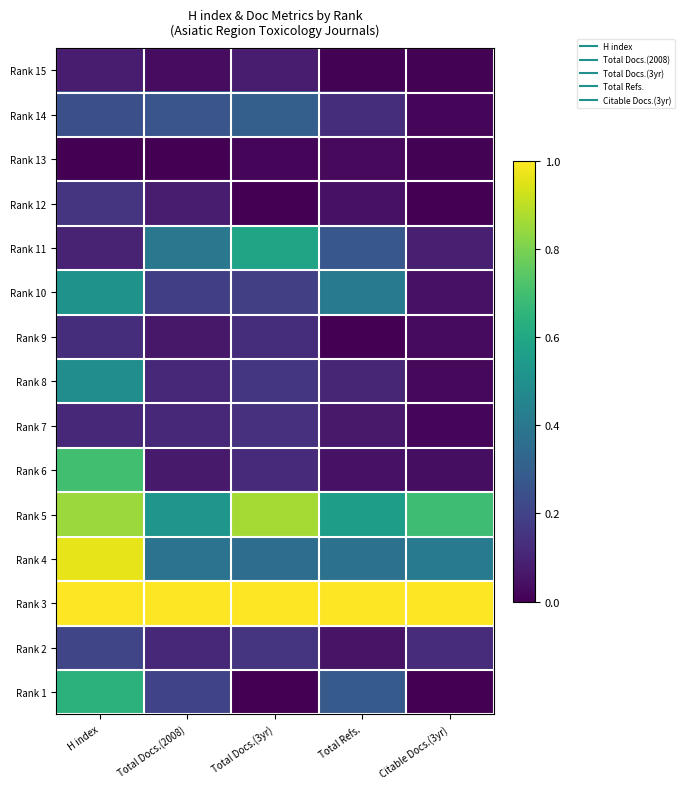

Reading right to left, transcribe all the data shown in this chart.

Rank 15: Citable Docs.(3yr)=0.0	Total Refs.=0.0	Total Docs.(3yr)=0.1	Total Docs.(2008)=0.0	H index=0.1
Rank 14: Citable Docs.(3yr)=0.0	Total Refs.=0.1	Total Docs.(3yr)=0.3	Total Docs.(2008)=0.3	H index=0.2
Rank 13: Citable Docs.(3yr)=0.0	Total Refs.=0.0	Total Docs.(3yr)=0.0	Total Docs.(2008)=0.0	H index=0.0
Rank 12: Citable Docs.(3yr)=0.0	Total Refs.=0.1	Total Docs.(3yr)=0.0	Total Docs.(2008)=0.1	H index=0.2
Rank 11: Citable Docs.(3yr)=0.1	Total Refs.=0.3	Total Docs.(3yr)=0.6	Total Docs.(2008)=0.4	H index=0.1
Rank 10: Citable Docs.(3yr)=0.1	Total Refs.=0.4	Total Docs.(3yr)=0.2	Total Docs.(2008)=0.2	H index=0.5
Rank 9: Citable Docs.(3yr)=0.0	Total Refs.=0.0	Total Docs.(3yr)=0.1	Total Docs.(2008)=0.1	H index=0.1
Rank 8: Citable Docs.(3yr)=0.0	Total Refs.=0.1	Total Docs.(3yr)=0.2	Total Docs.(2008)=0.1	H index=0.5
Rank 7: Citable Docs.(3yr)=0.0	Total Refs.=0.1	Total Docs.(3yr)=0.1	Total Docs.(2008)=0.1	H index=0.1
Rank 6: Citable Docs.(3yr)=0.0	Total Refs.=0.0	Total Docs.(3yr)=0.1	Total Docs.(2008)=0.1	H index=0.7
Rank 5: Citable Docs.(3yr)=0.7	Total Refs.=0.6	Total Docs.(3yr)=0.9	Total Docs.(2008)=0.5	H index=0.8
Rank 4: Citable Docs.(3yr)=0.4	Total Refs.=0.4	Total Docs.(3yr)=0.4	Total Docs.(2008)=0.4	H index=1.0
Rank 3: Citable Docs.(3yr)=1.0	Total Refs.=1.0	Total Docs.(3yr)=1.0	Total Docs.(2008)=1.0	H index=1.0
Rank 2: Citable Docs.(3yr)=0.1	Total Refs.=0.1	Total Docs.(3yr)=0.1	Total Docs.(2008)=0.1	H index=0.2
Rank 1: Citable Docs.(3yr)=0.0	Total Refs.=0.3	Total Docs.(3yr)=0.0	Total Docs.(2008)=0.2	H index=0.6